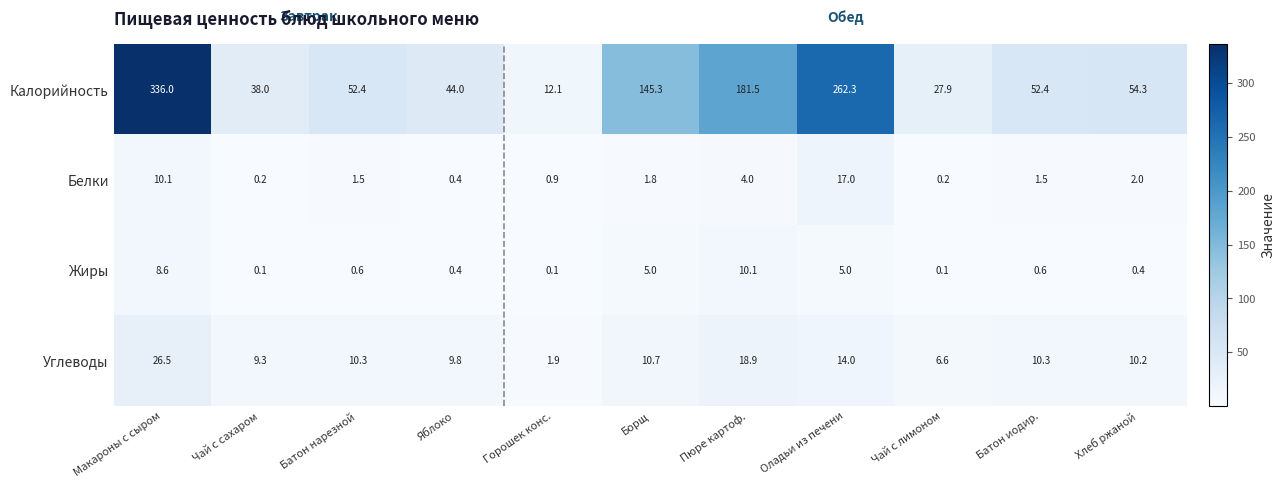

Is the value of Белки at Макароны с сыром greater than the value of Углеводы at Оладьи из печени?

No